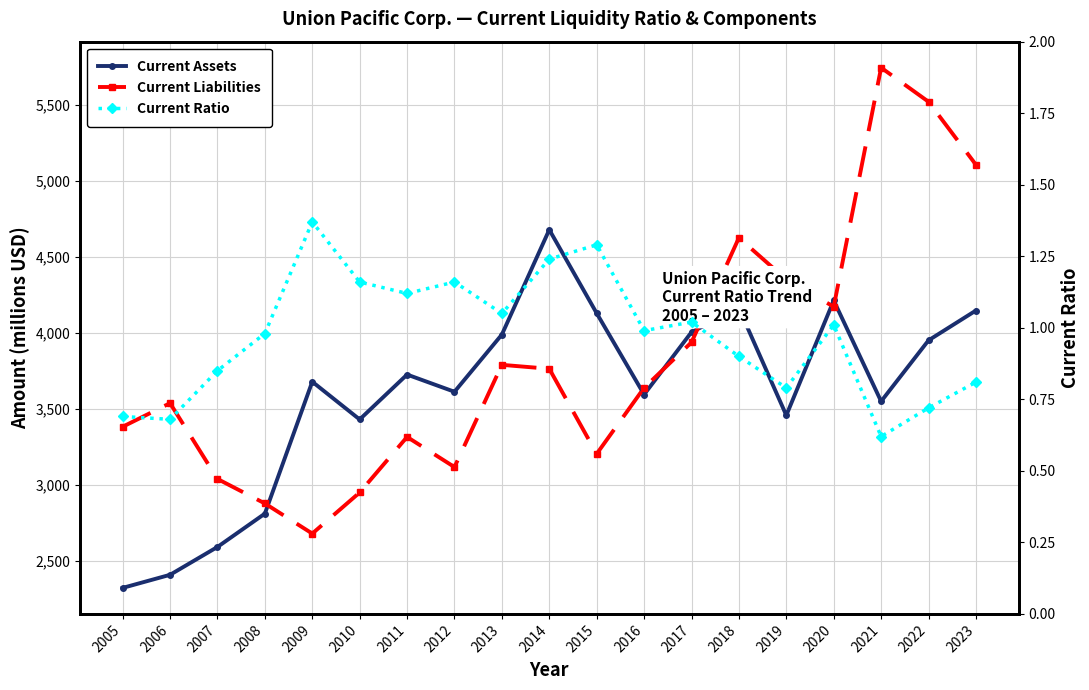

True or false: Current Liabilities and Current Ratio intersect in this chart.

False